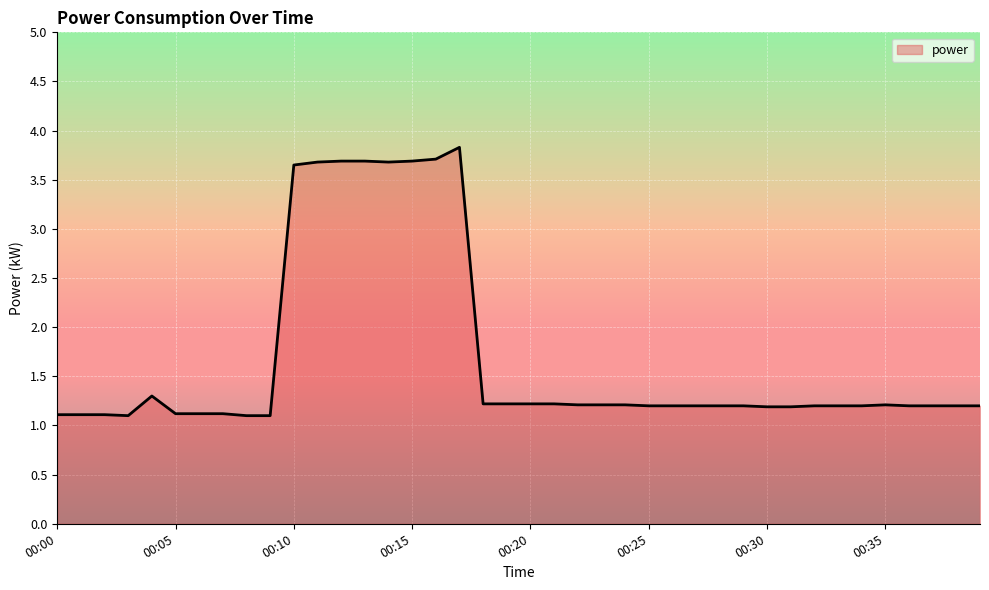

What is the difference between the maximum and minimum values?

2.7